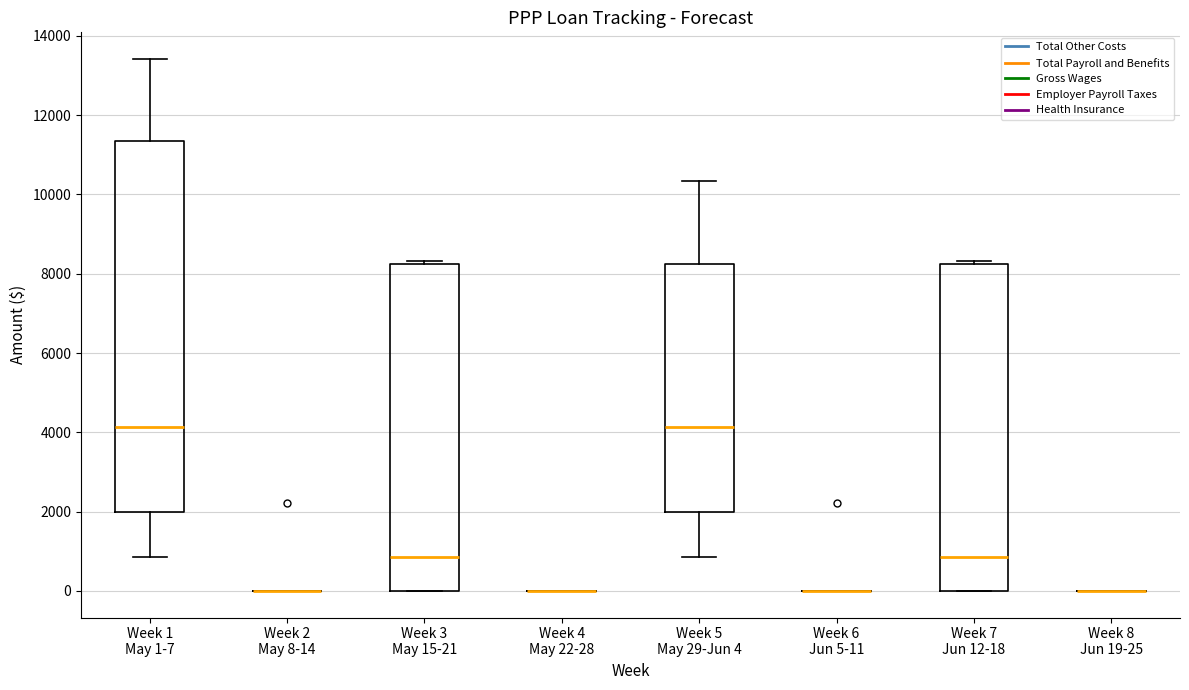

Reading left to right, transcribe this box plot: for each box, give where its median line is, the range the box spans, and where its two whiskers end, as read against the y-axis. The values are not printed on the chart, so give them approximately, as read against the axis.

Week 1 May 1-7: median 4200, box 2000 to 11400, whiskers 800 to 13400
Week 2 May 8-14: box collapsed to a line at 0, whiskers 0 to 0
Week 3 May 15-21: median 800, box 0 to 8200, whiskers 0 to 8400
Week 4 May 22-28: box collapsed to a line at 0, whiskers 0 to 0
Week 5 May 29-Jun 4: median 4200, box 2000 to 8200, whiskers 800 to 10400
Week 6 Jun 5-11: box collapsed to a line at 0, whiskers 0 to 0
Week 7 Jun 12-18: median 800, box 0 to 8200, whiskers 0 to 8400
Week 8 Jun 19-25: box collapsed to a line at 0, whiskers 0 to 0